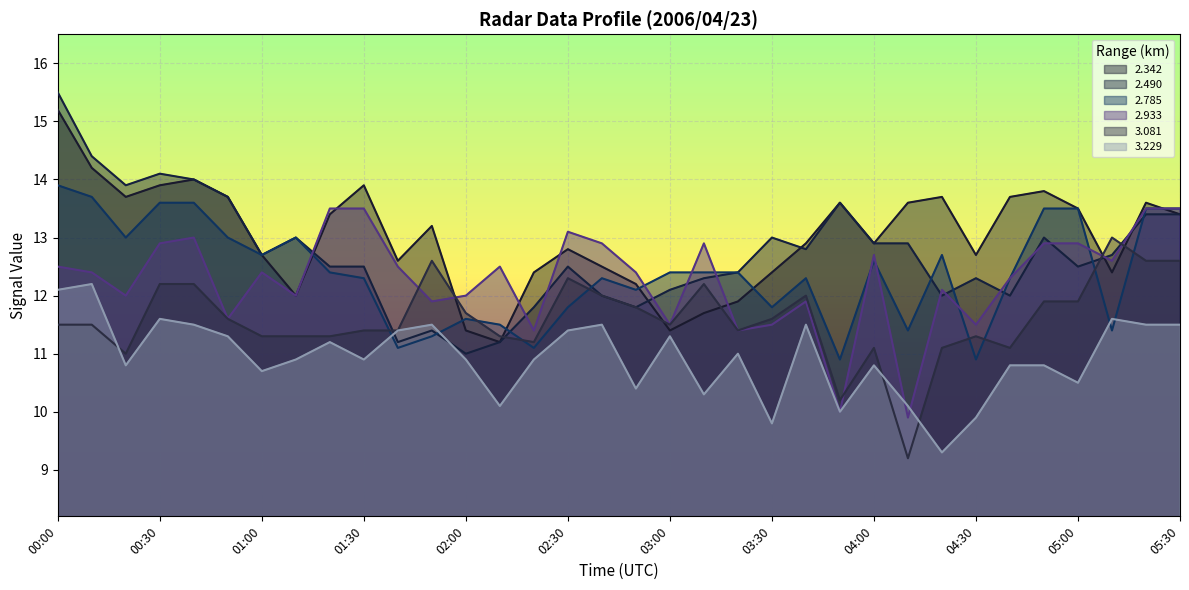

What are all the series names shown in the legend?

2.342, 2.490, 2.785, 2.933, 3.081, 3.229